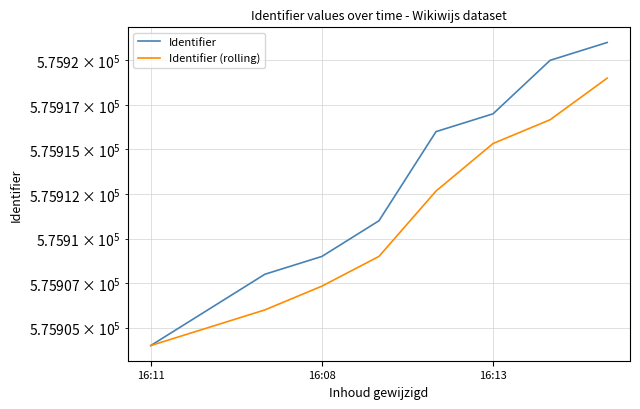

Is it true that Identifier equals 928490.2 at 5?

False